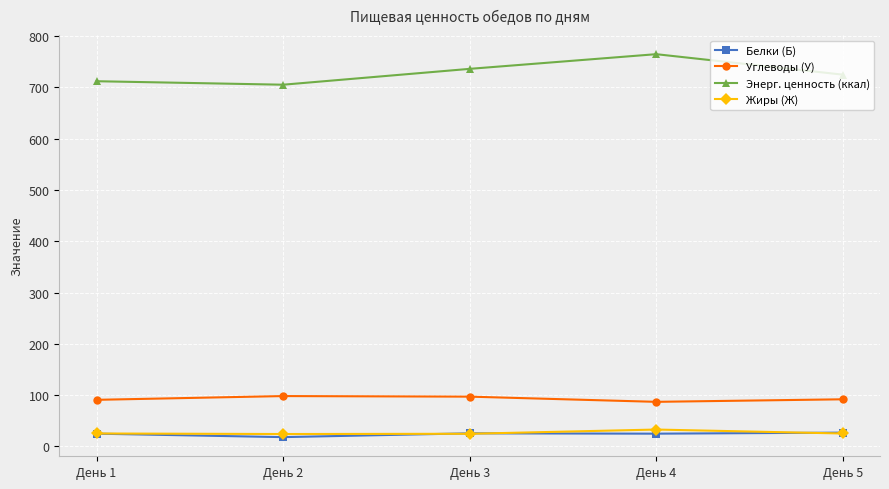

What is the sum of the Жиры (Ж) values at День 1 and День 2?

49.2